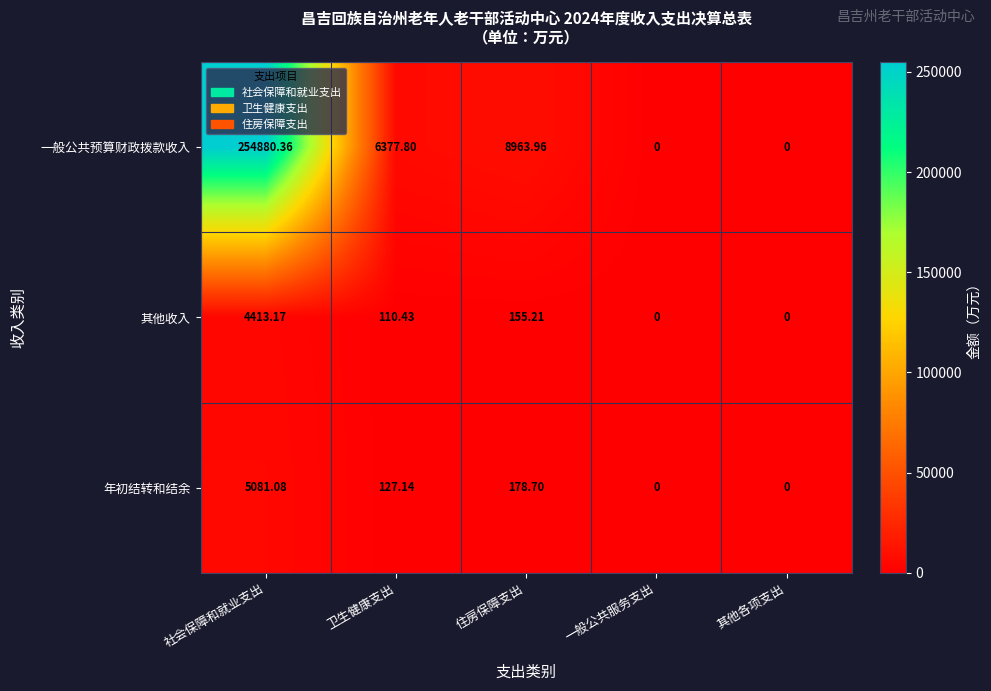

Between 社会保障和就业支出 and 住房保障支出, which series saw the biggest shift?

一般公共预算财政拨款收入